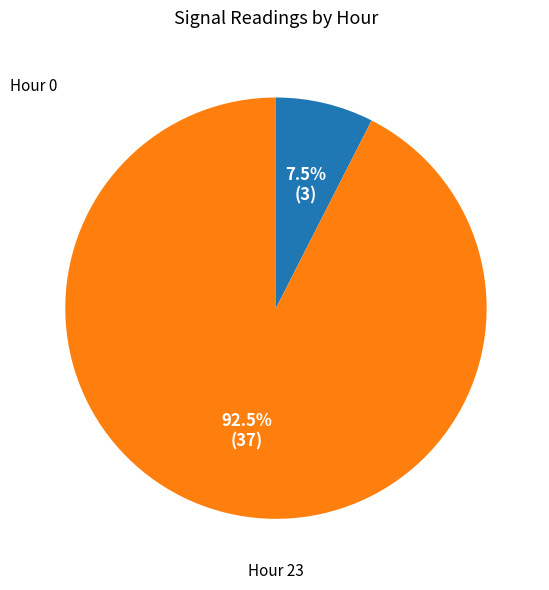

Is there any slice that represents more than half of the pie?

Yes